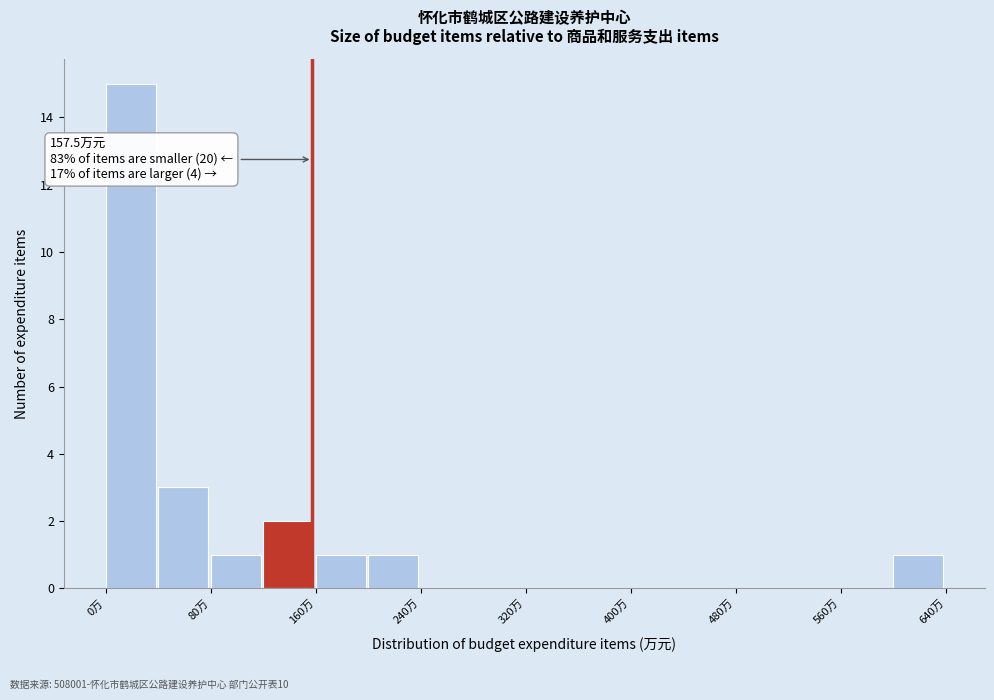

Over which range of the x-axis is the bar tallest?

0 to 40